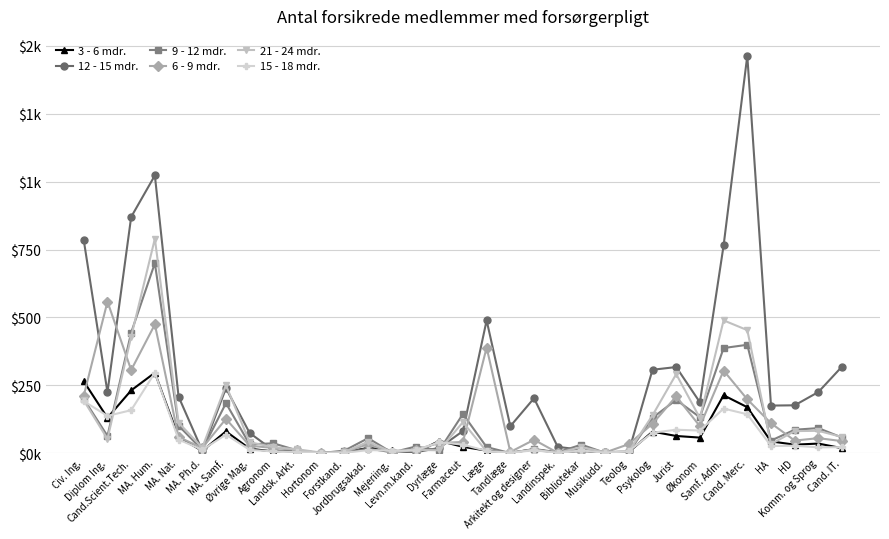

At which category is the sum across all series the highest?

MA. Hum.